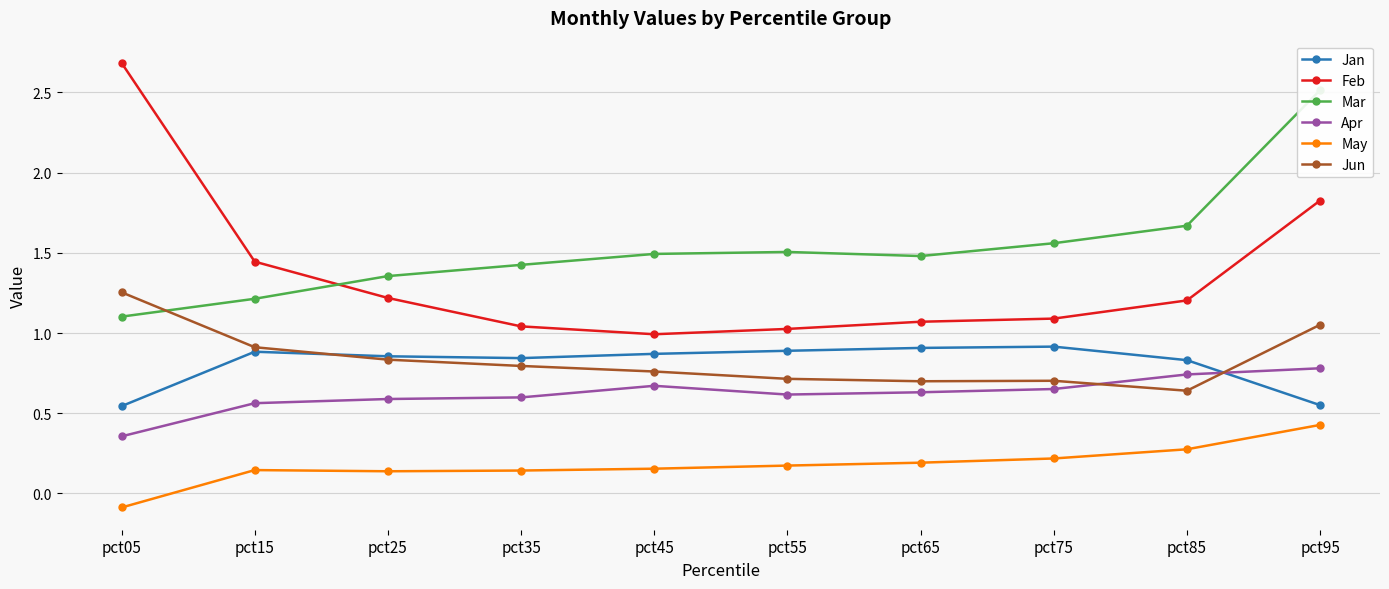

At which category is the sum across all series the highest?

pct95